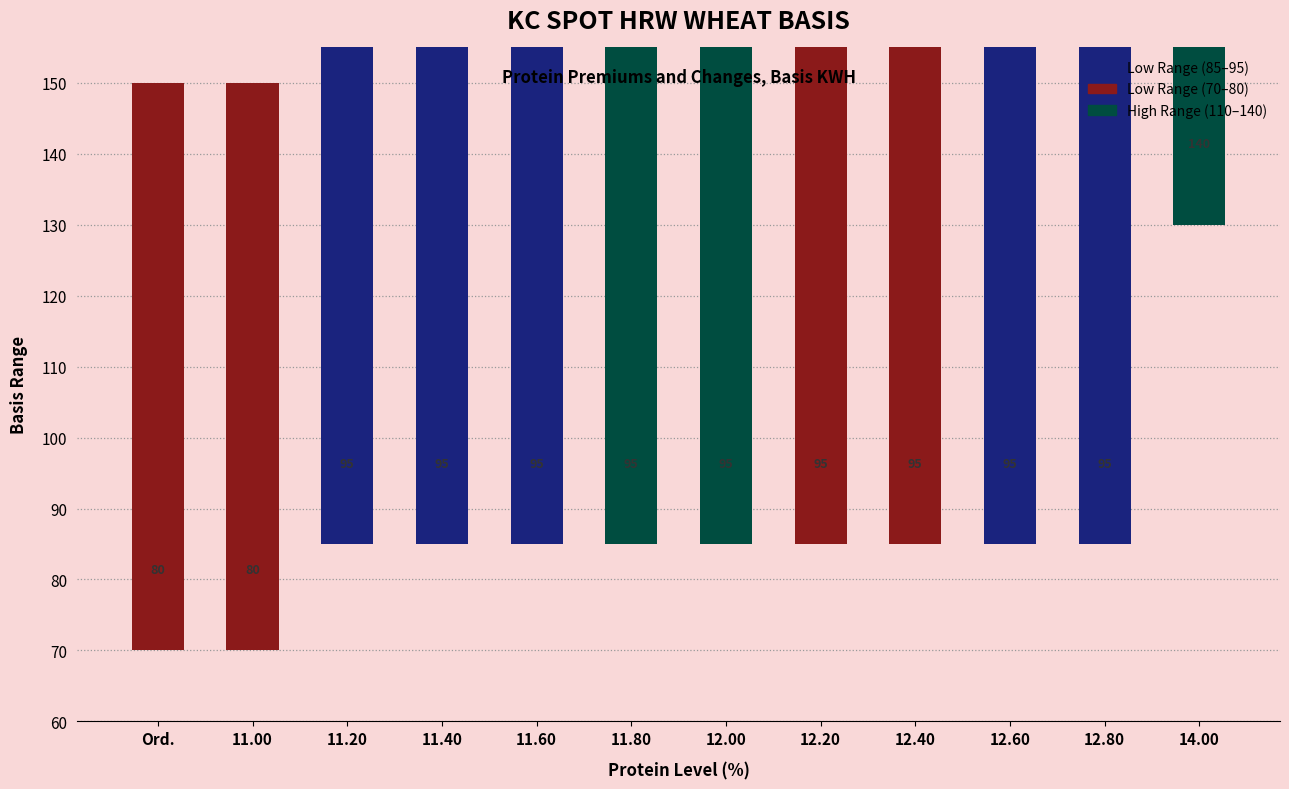

Between 12.00 and 11.40, which is larger?

12.00